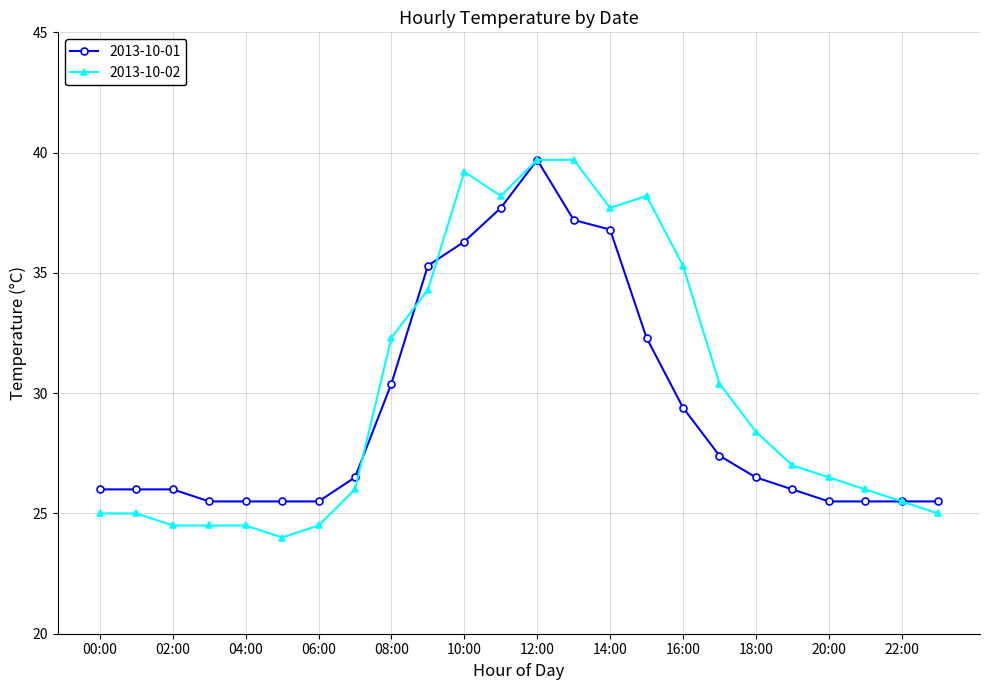

What is the average value of the 2013-10-01 series?

29.3